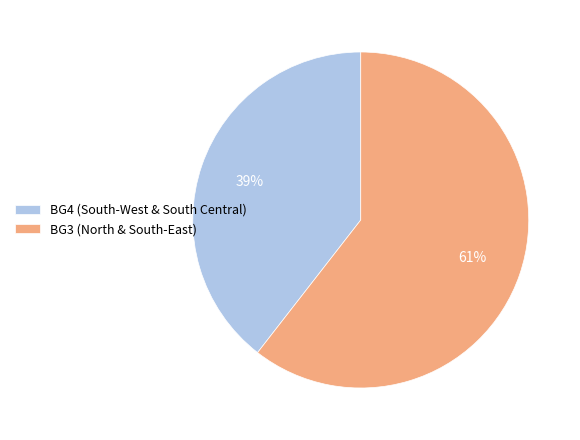

What is the largest slice in the pie chart?

BG3 (North & South-East)